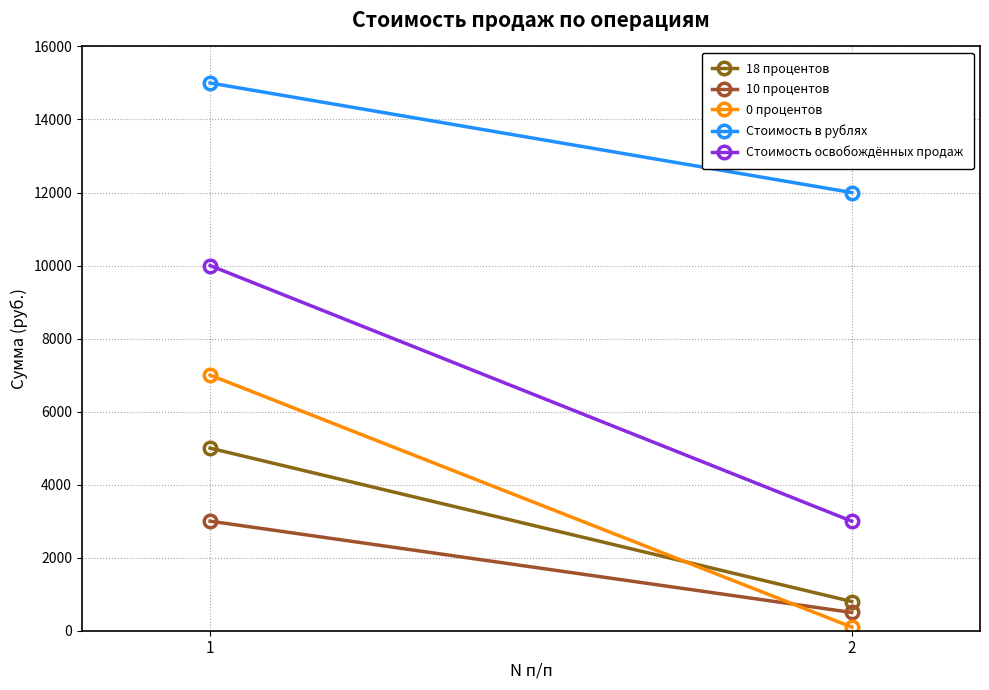

Is the value of Стоимость освобождённых продаж at 1 greater than the value of 0 процентов at 2?

Yes